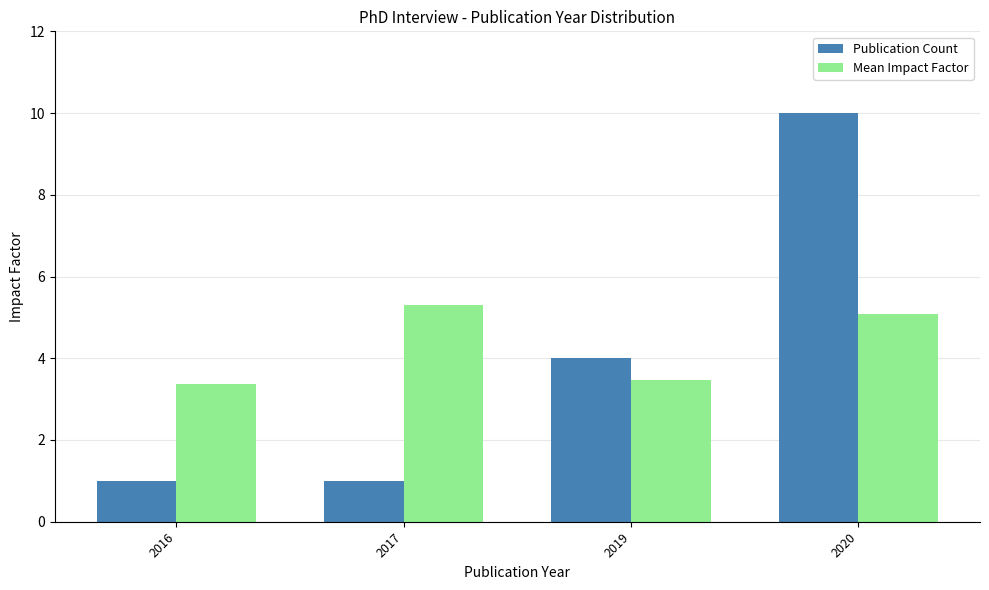

The Publication Count series shows 1.0 at 2016. True or false?

True